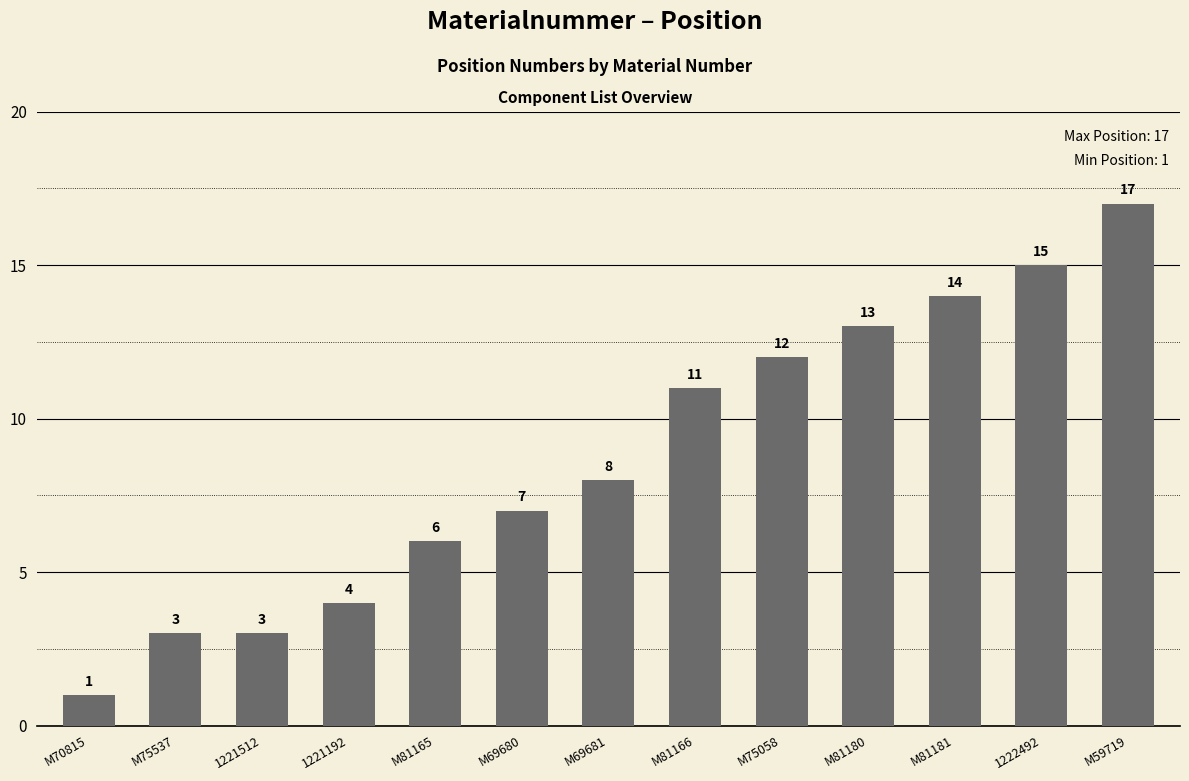

Read the value at M59719, to the nearest 5.

15